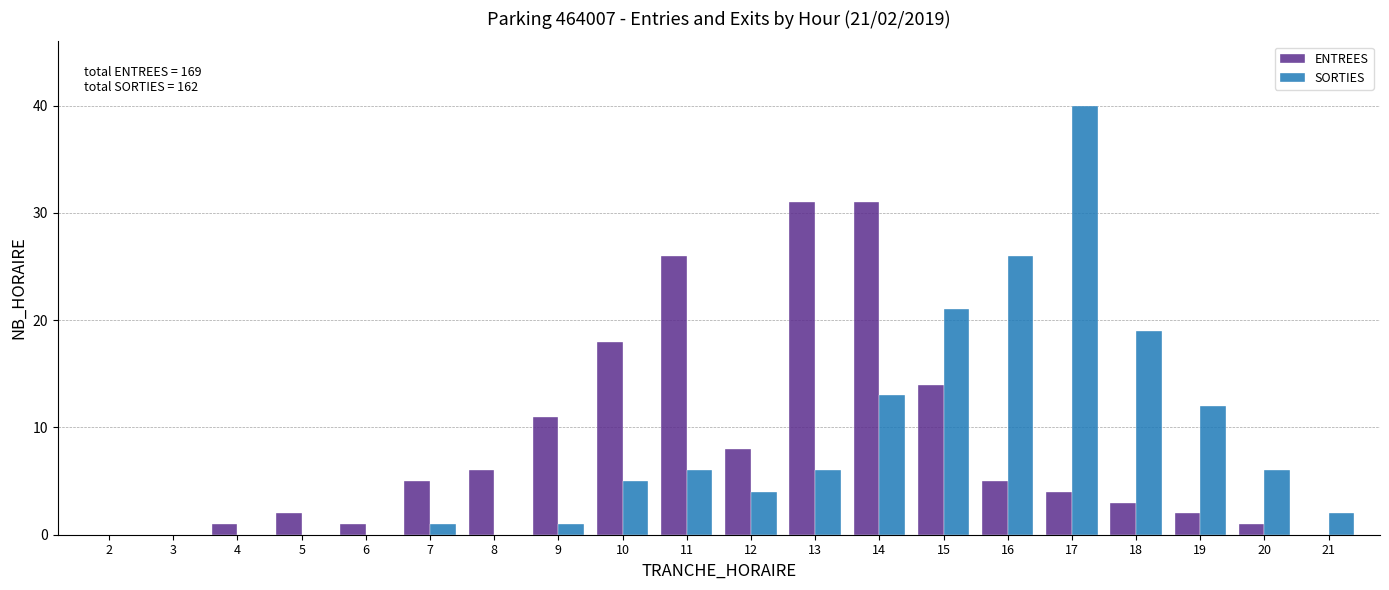

Between 11 and 14, which series saw the biggest shift?

SORTIES